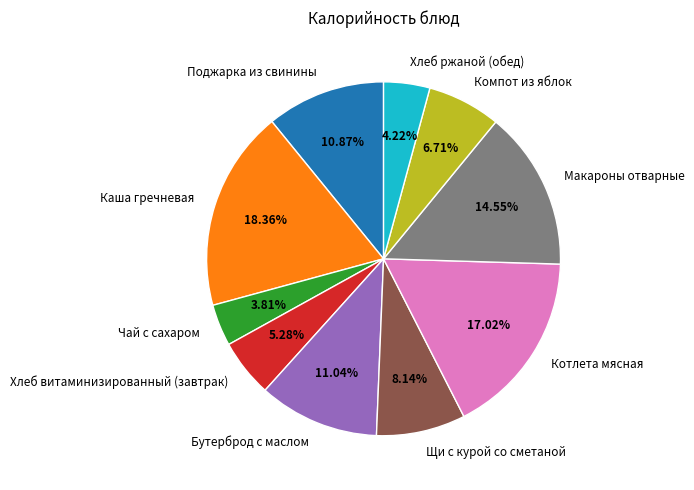

Does Каша гречневая account for over 50% of the chart?

No